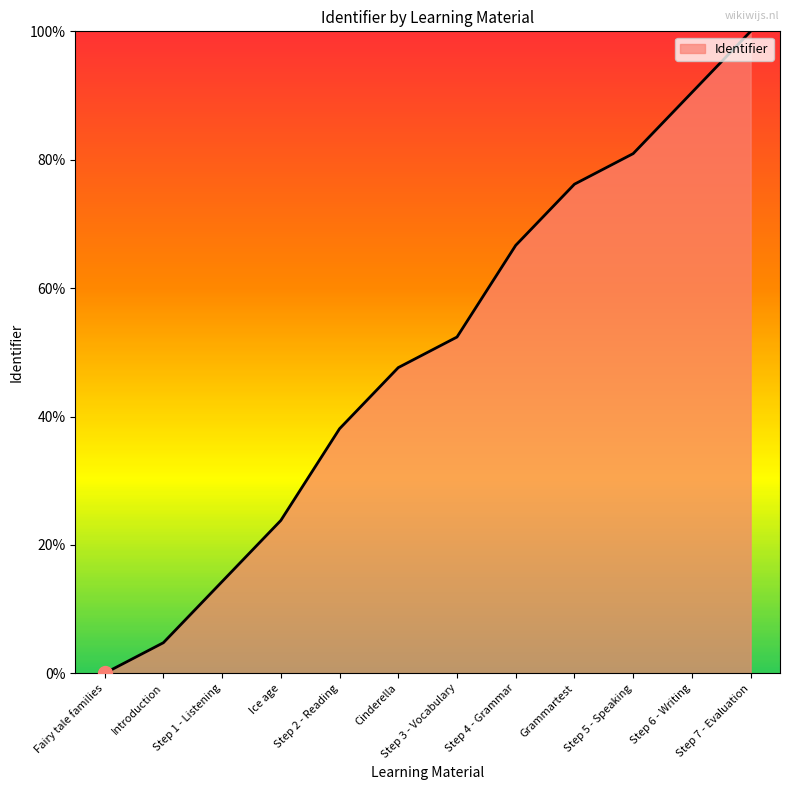

Does the chart have visible grid lines?

No